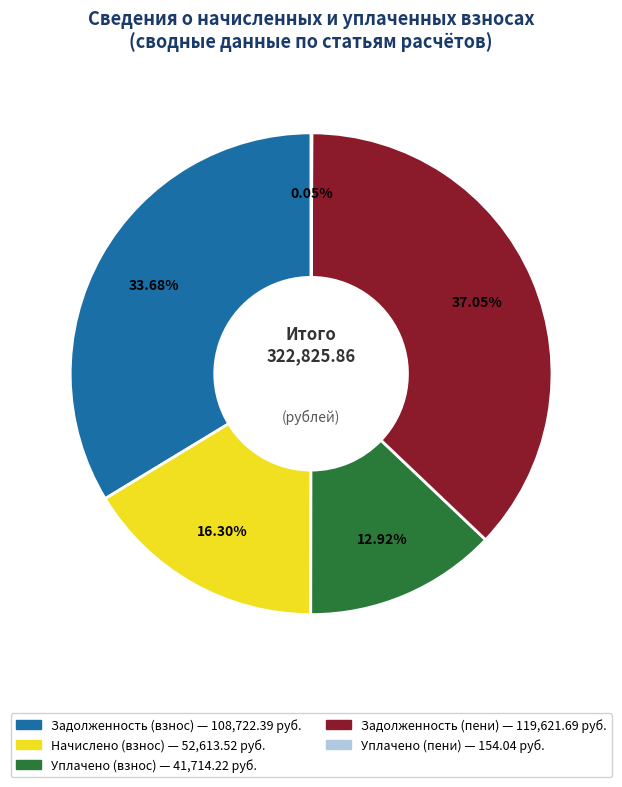

Is there a majority slice in this chart?

No